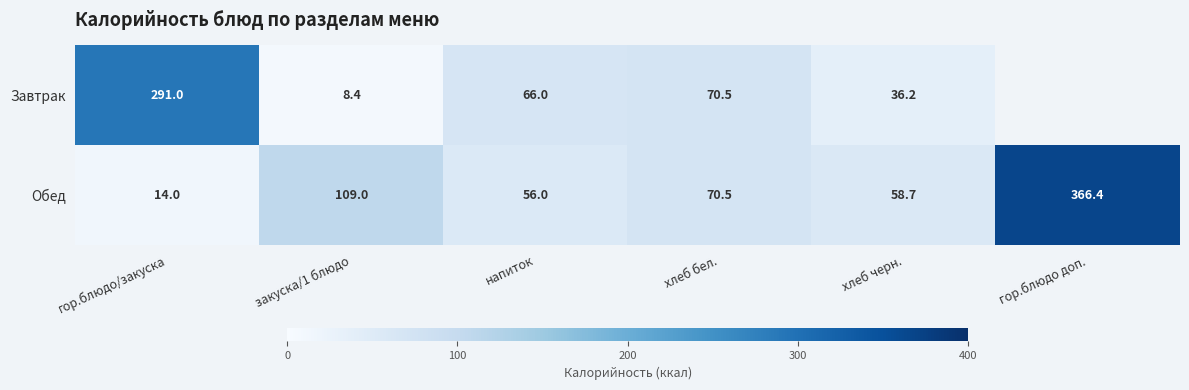

At напиток, list the series in order from smallest to largest.

Обед, Завтрак